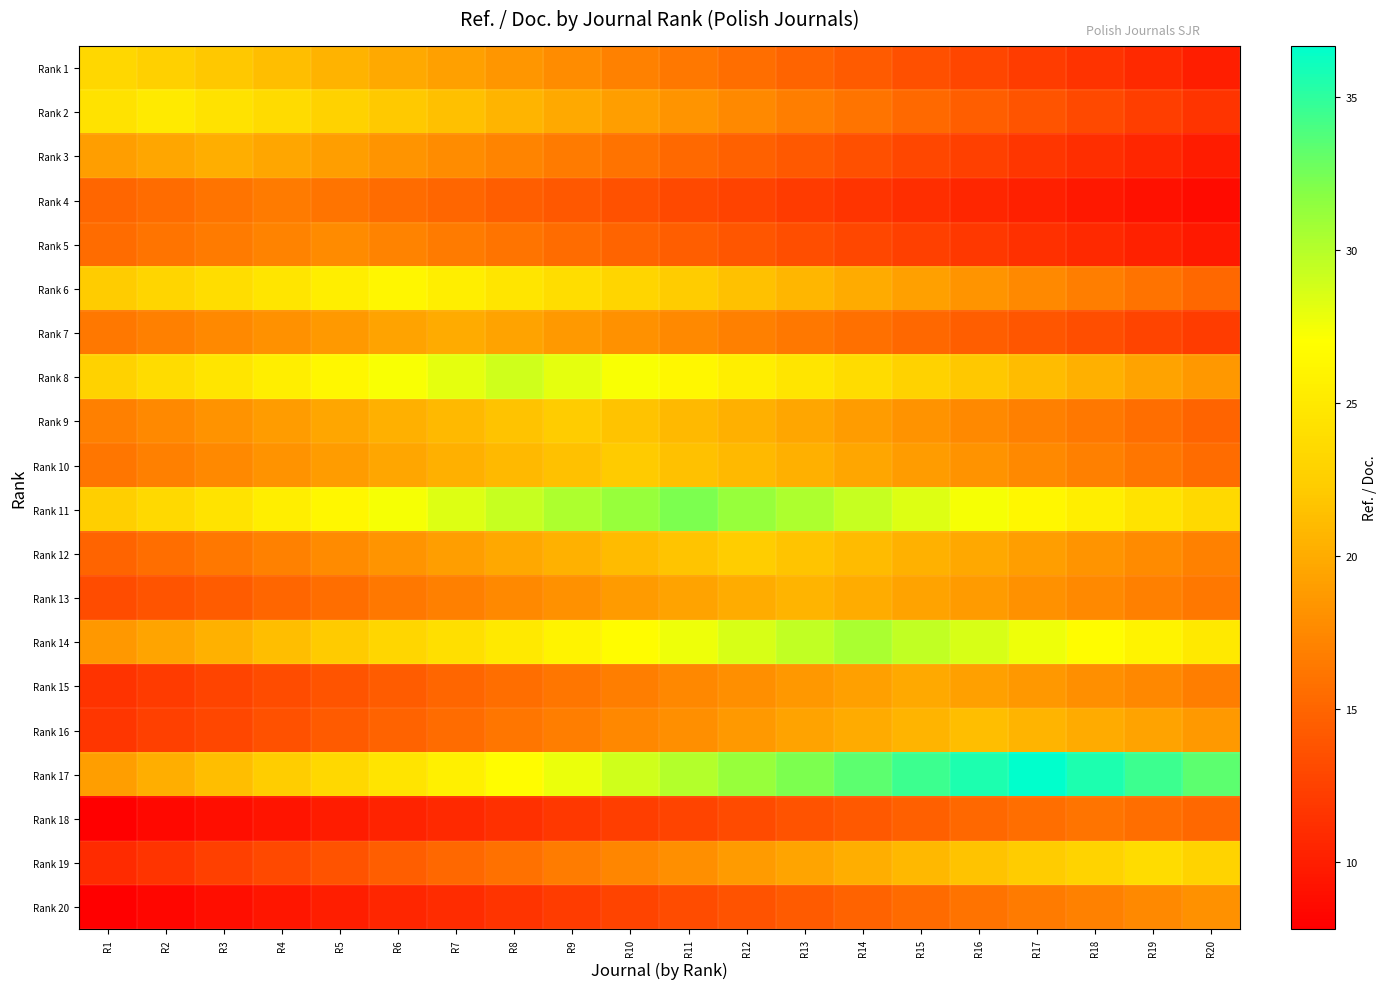

Reading left to right, list all the values displayed in this chart.

Rank 1: R1=23.3	R2=22.6	R3=21.9	R4=21.2	R5=20.5	R6=19.8	R7=19.1	R8=18.4	R9=17.7	R10=17.0	R11=16.3	R12=15.6	R13=14.9	R14=14.2	R15=13.5	R16=12.8	R17=12.1	R18=11.4	R19=10.7	R20=10.0
Rank 2: R1=24.3	R2=25.1	R3=24.3	R4=23.6	R5=22.8	R6=22.1	R7=21.3	R8=20.6	R9=19.8	R10=19.1	R11=18.3	R12=17.6	R13=16.8	R14=16.1	R15=15.3	R16=14.6	R17=13.8	R18=13.0	R19=12.3	R20=11.5
Rank 3: R1=19.0	R2=19.6	R3=20.2	R4=19.6	R5=19.0	R6=18.4	R7=17.8	R8=17.2	R9=16.6	R10=16.0	R11=15.3	R12=14.7	R13=14.1	R14=13.5	R15=12.9	R16=12.3	R17=11.7	R18=11.1	R19=10.5	R20=9.9
Rank 4: R1=15.0	R2=15.5	R3=16.0	R4=16.5	R5=16.0	R6=15.5	R7=15.0	R8=14.5	R9=14.1	R10=13.6	R11=13.1	R12=12.6	R13=12.1	R14=11.6	R15=11.1	R16=10.6	R17=10.1	R18=9.6	R19=9.1	R20=8.6
Rank 5: R1=15.5	R2=16.0	R3=16.6	R4=17.1	R5=17.6	R6=17.1	R7=16.6	R8=16.0	R9=15.5	R10=15.0	R11=14.5	R12=13.9	R13=13.4	R14=12.9	R15=12.3	R16=11.8	R17=11.3	R18=10.8	R19=10.2	R20=9.7
Rank 6: R1=22.3	R2=23.1	R3=23.9	R4=24.6	R5=25.4	R6=26.2	R7=25.4	R8=24.6	R9=23.9	R10=23.1	R11=22.3	R12=21.5	R13=20.7	R14=19.9	R15=19.1	R16=18.3	R17=17.6	R18=16.8	R19=16.0	R20=15.2
Rank 7: R1=16.3	R2=16.9	R3=17.5	R4=18.1	R5=18.7	R6=19.3	R7=19.9	R8=19.3	R9=18.7	R10=18.1	R11=17.5	R12=16.9	R13=16.3	R14=15.7	R15=15.1	R16=14.5	R17=13.9	R18=13.3	R19=12.7	R20=12.1
Rank 8: R1=22.9	R2=23.7	R3=24.6	R4=25.5	R5=26.3	R6=27.2	R7=28.1	R8=28.9	R9=28.1	R10=27.2	R11=26.3	R12=25.5	R13=24.6	R14=23.7	R15=22.9	R16=22.0	R17=21.1	R18=20.3	R19=19.4	R20=18.5
Rank 9: R1=16.9	R2=17.6	R3=18.3	R4=18.9	R5=19.6	R6=20.3	R7=20.9	R8=21.6	R9=22.3	R10=21.6	R11=20.9	R12=20.3	R13=19.6	R14=18.9	R15=18.3	R16=17.6	R17=16.9	R18=16.2	R19=15.6	R20=14.9
Rank 10: R1=16.2	R2=16.9	R3=17.5	R4=18.2	R5=18.9	R6=19.5	R7=20.2	R8=20.9	R9=21.5	R10=22.2	R11=21.5	R12=20.9	R13=20.2	R14=19.5	R15=18.9	R16=18.2	R17=17.5	R18=16.9	R19=16.2	R20=15.5
Rank 11: R1=22.5	R2=23.5	R3=24.5	R4=25.4	R5=26.4	R6=27.4	R7=28.3	R8=29.3	R9=30.3	R10=31.2	R11=32.2	R12=31.2	R13=30.3	R14=29.3	R15=28.3	R16=27.4	R17=26.4	R18=25.4	R19=24.5	R20=23.5
Rank 12: R1=15.0	R2=15.6	R3=16.3	R4=17.0	R5=17.7	R6=18.3	R7=19.0	R8=19.7	R9=20.3	R10=21.0	R11=21.7	R12=22.4	R13=21.7	R14=21.0	R15=20.3	R16=19.7	R17=19.0	R18=18.3	R19=17.7	R20=17.0
Rank 13: R1=13.2	R2=13.8	R3=14.4	R4=15.1	R5=15.7	R6=16.3	R7=16.9	R8=17.5	R9=18.2	R10=18.8	R11=19.4	R12=20.0	R13=20.6	R14=20.0	R15=19.4	R16=18.8	R17=18.2	R18=17.5	R19=16.9	R20=16.3
Rank 14: R1=18.6	R2=19.5	R3=20.4	R4=21.3	R5=22.2	R6=23.1	R7=24.0	R8=25.0	R9=25.9	R10=26.8	R11=27.7	R12=28.6	R13=29.5	R14=30.4	R15=29.5	R16=28.6	R17=27.7	R18=26.8	R19=25.9	R20=25.0
Rank 15: R1=11.5	R2=12.1	R3=12.7	R4=13.2	R5=13.8	R6=14.4	R7=15.0	R8=15.6	R9=16.2	R10=16.8	R11=17.4	R12=18.0	R13=18.6	R14=19.2	R15=19.8	R16=19.2	R17=18.6	R18=18.0	R19=17.4	R20=16.8
Rank 16: R1=11.7	R2=12.3	R3=13.0	R4=13.6	R5=14.2	R6=14.9	R7=15.5	R8=16.1	R9=16.8	R10=17.4	R11=18.1	R12=18.7	R13=19.3	R14=20.0	R15=20.6	R16=21.2	R17=20.6	R18=20.0	R19=19.3	R20=18.7
Rank 17: R1=19.1	R2=20.2	R3=21.3	R4=22.4	R5=23.5	R6=24.6	R7=25.7	R8=26.8	R9=27.9	R10=29.0	R11=30.1	R12=31.2	R13=32.3	R14=33.4	R15=34.5	R16=35.6	R17=36.7	R18=35.6	R19=34.5	R20=33.4
Rank 18: R1=7.9	R2=8.4	R3=8.9	R4=9.3	R5=9.8	R6=10.3	R7=10.8	R8=11.3	R9=11.8	R10=12.2	R11=12.7	R12=13.2	R13=13.7	R14=14.2	R15=14.7	R16=15.1	R17=15.6	R18=16.1	R19=15.6	R20=15.1
Rank 19: R1=10.9	R2=11.6	R3=12.3	R4=13.0	R5=13.8	R6=14.5	R7=15.2	R8=15.9	R9=16.6	R10=17.3	R11=18.0	R12=18.7	R13=19.5	R14=20.2	R15=20.9	R16=21.6	R17=22.3	R18=23.0	R19=23.7	R20=23.0
Rank 20: R1=7.8	R2=8.3	R3=8.9	R4=9.4	R5=10.0	R6=10.5	R7=11.0	R8=11.6	R9=12.1	R10=12.7	R11=13.2	R12=13.8	R13=14.3	R14=14.9	R15=15.4	R16=15.9	R17=16.5	R18=17.0	R19=17.6	R20=18.1